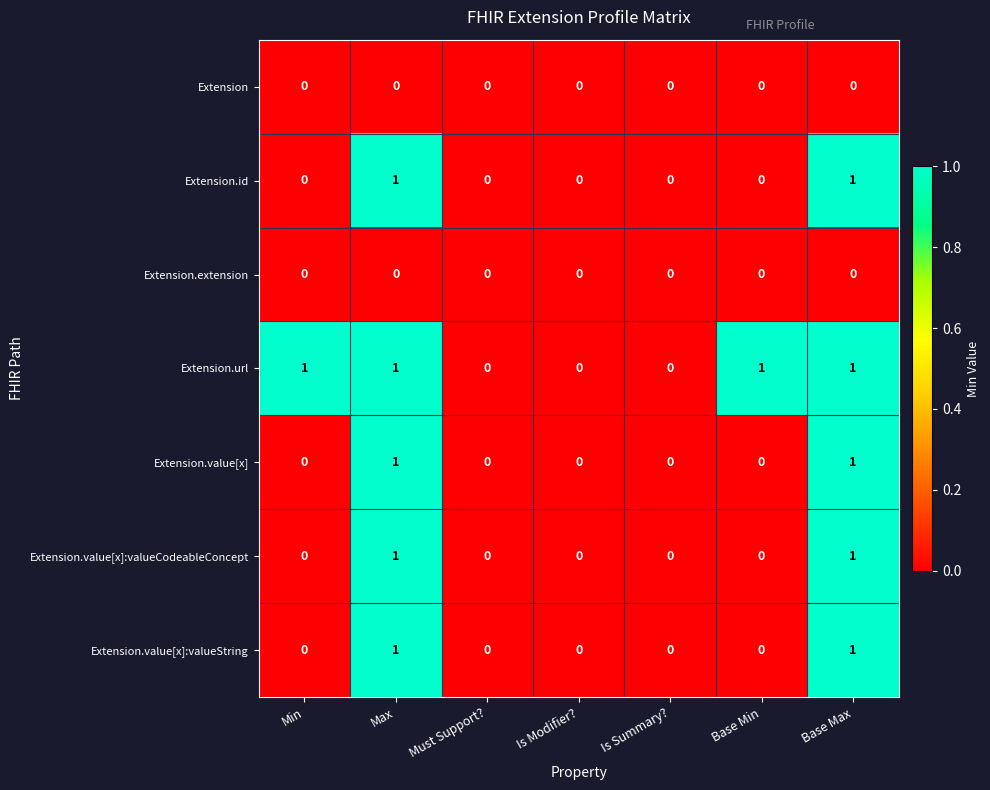

True or false: Extension.value[x] has a value of 1 at Base Max.

True